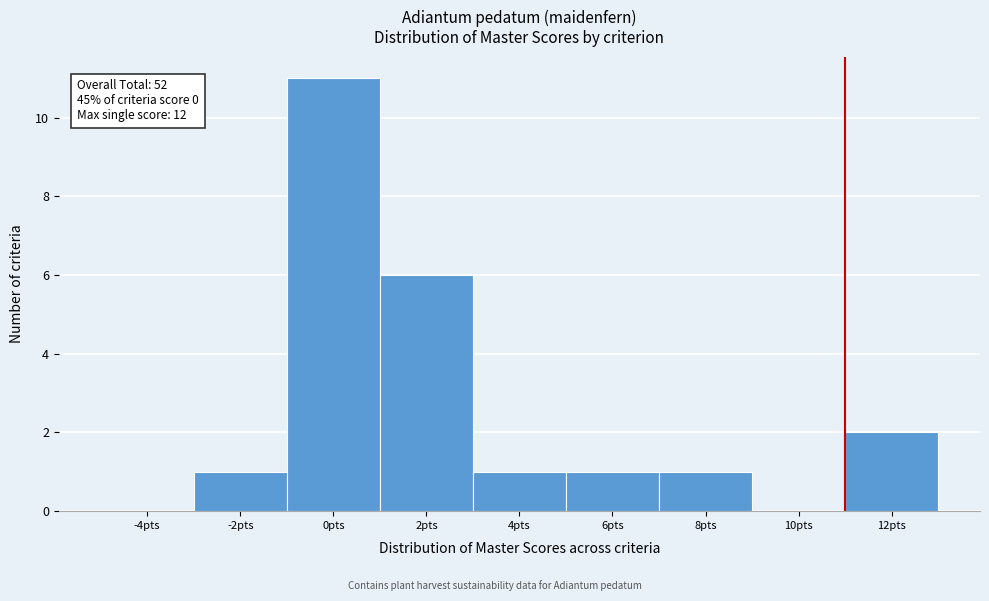

Reading right to left, what are all the values shown in this chart?

12pts=2	10pts=0	8pts=1	6pts=1	4pts=1	2pts=6	0pts=11	-2pts=1	-4pts=0